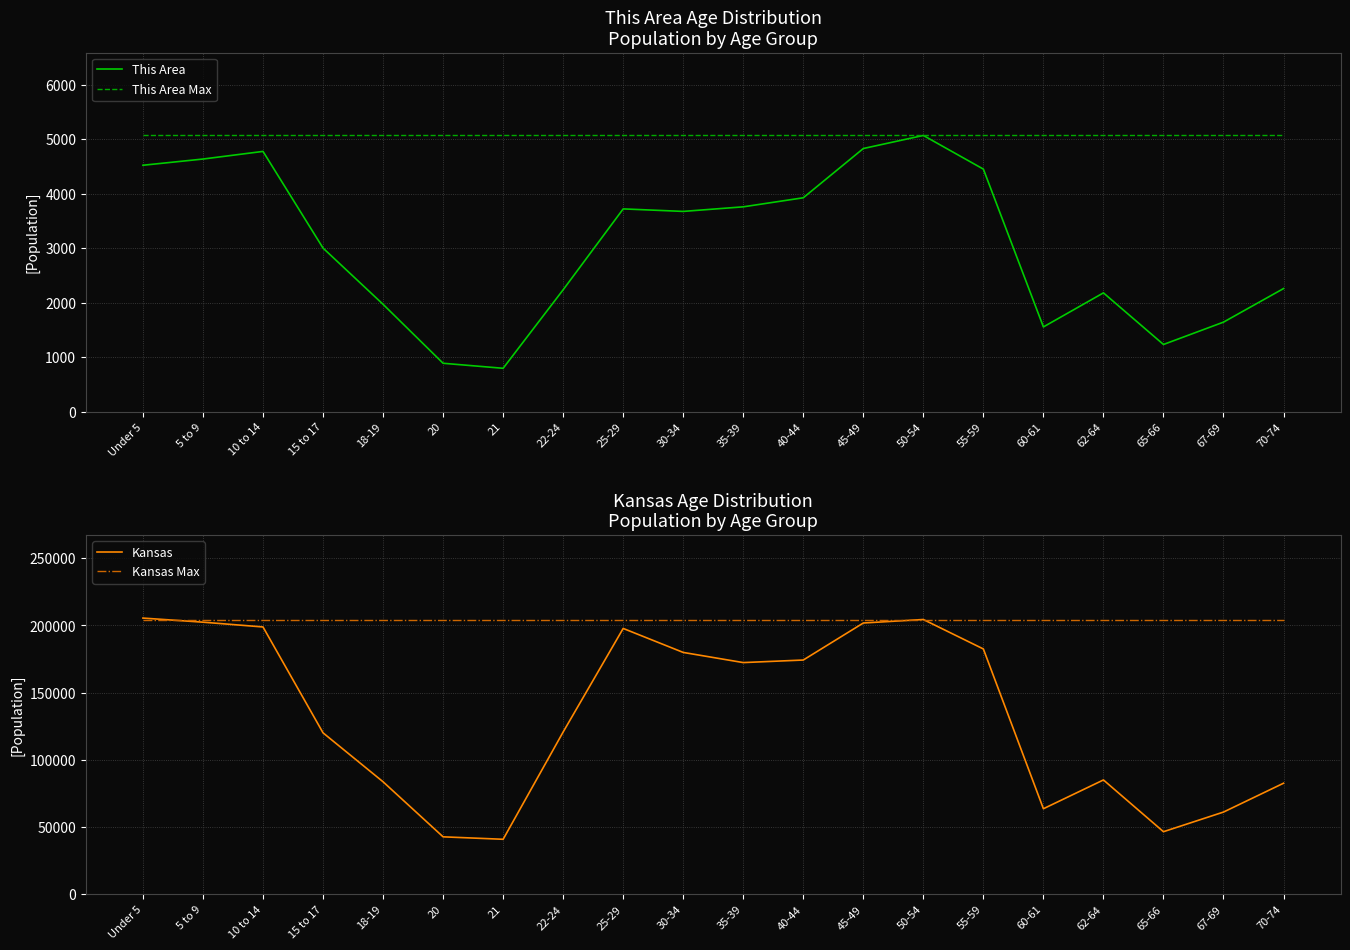

What is the minimum value shown in the chart?

796